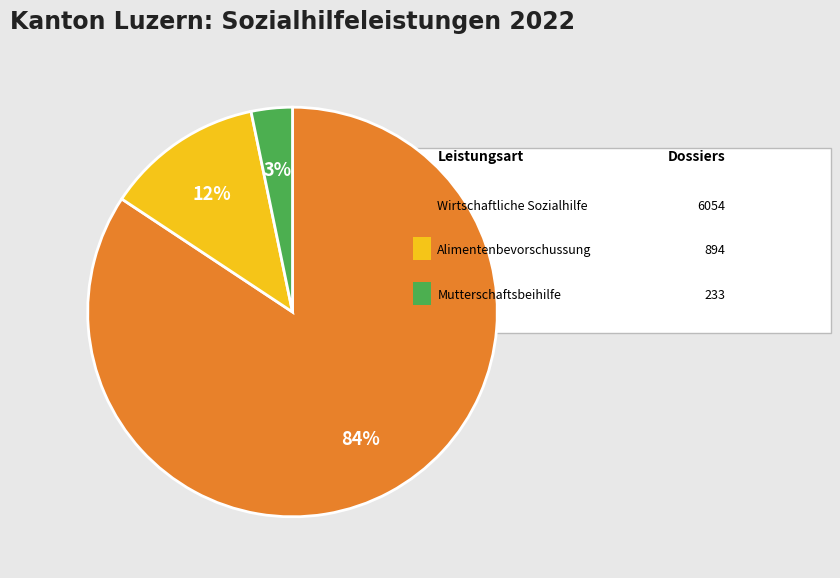

How many segments does this pie chart have?

3